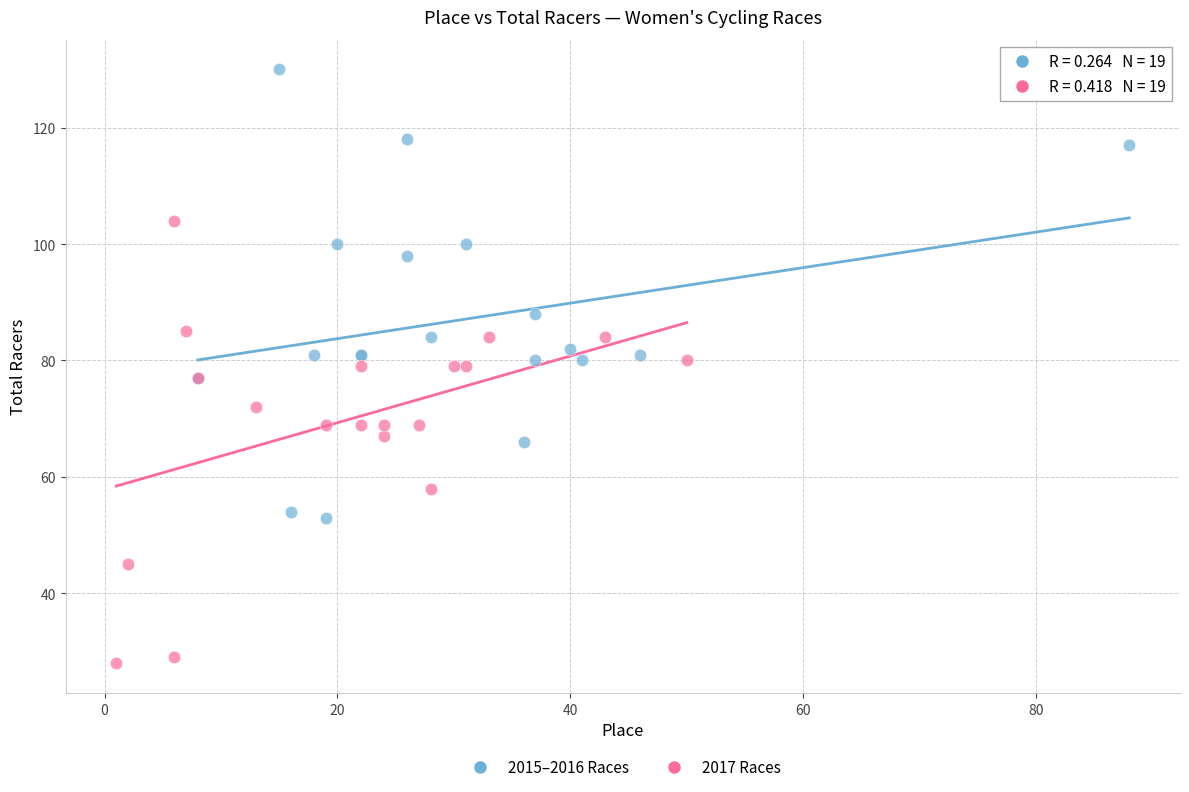

Which series reaches the minimum Y coordinate?

2017 Races